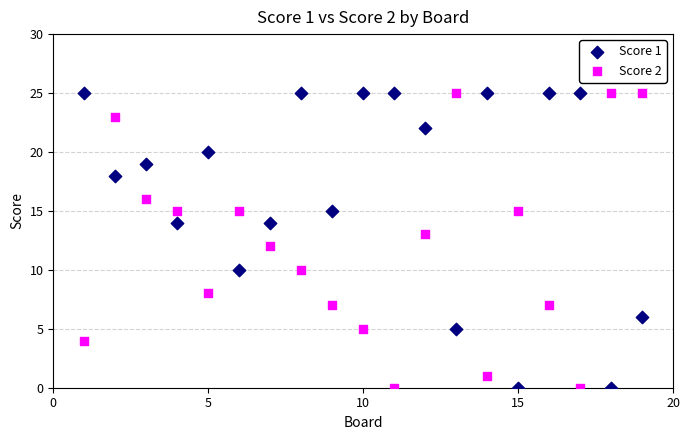

What is the X range (max minus min) for the scatter plot?

18